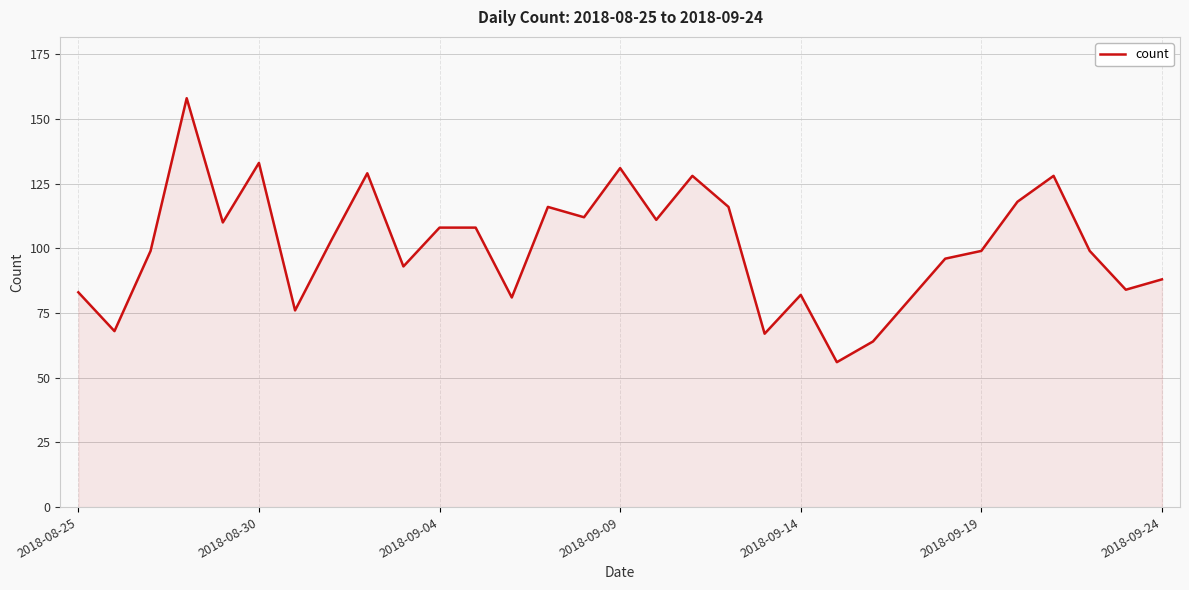

How many lines are shown in the chart?

1